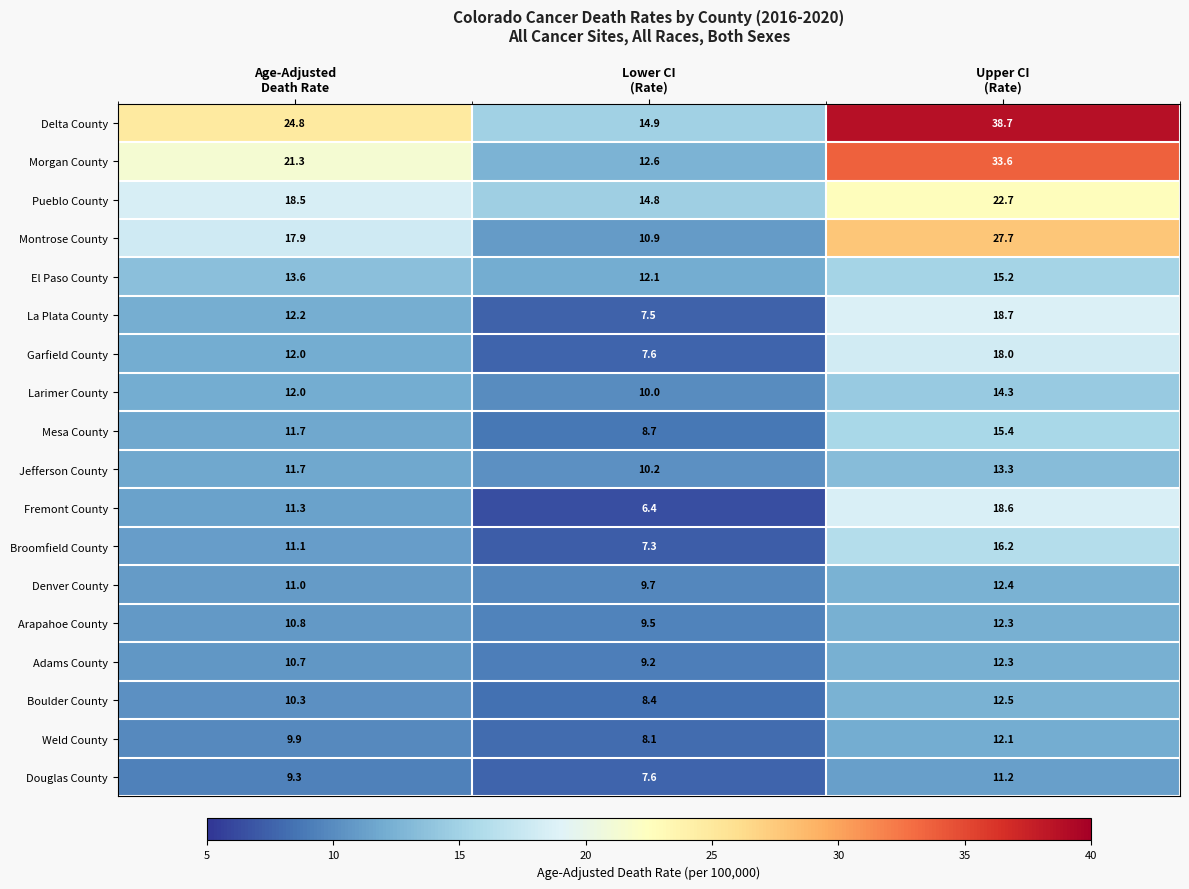

What is the total value across all series at Upper CI
(Rate)?

325.2